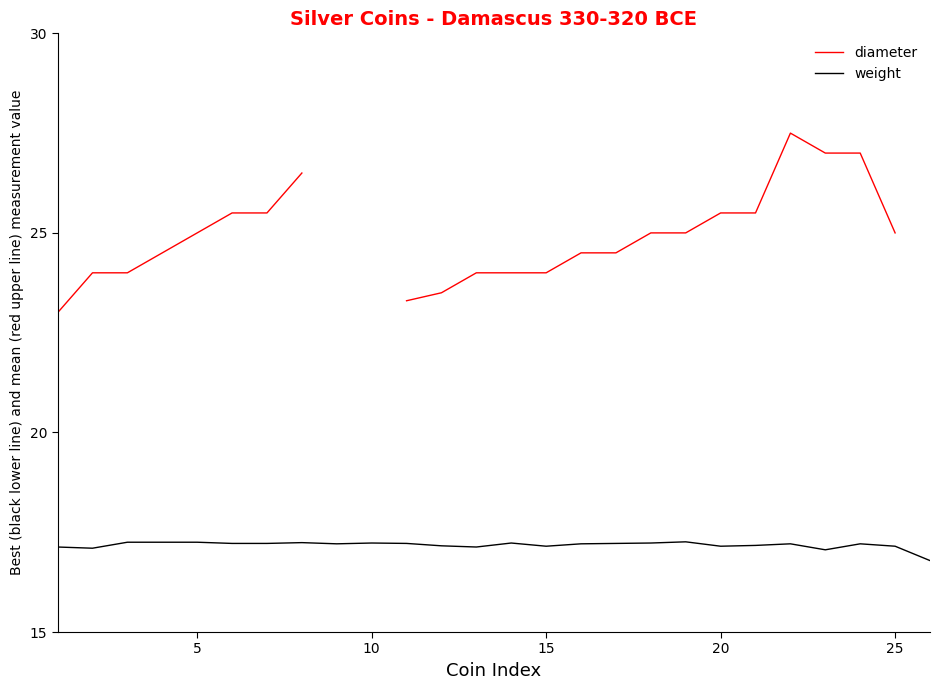

What is the greatest value displayed?

27.5